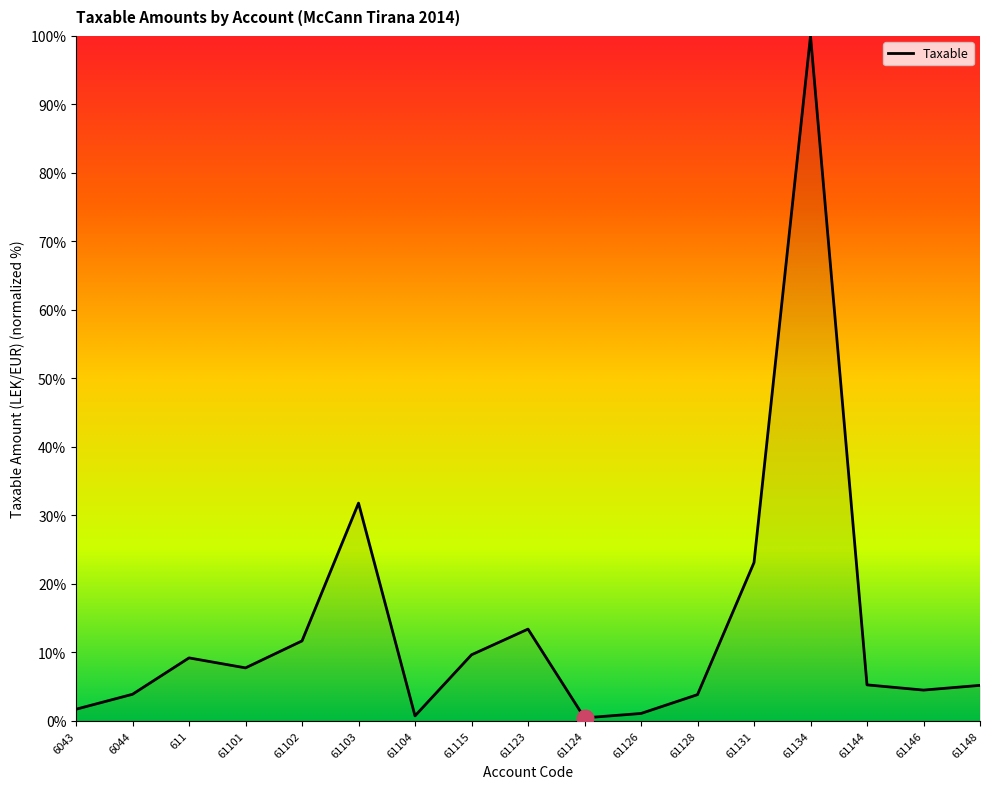

What is the maximum value shown in the chart?

100.0